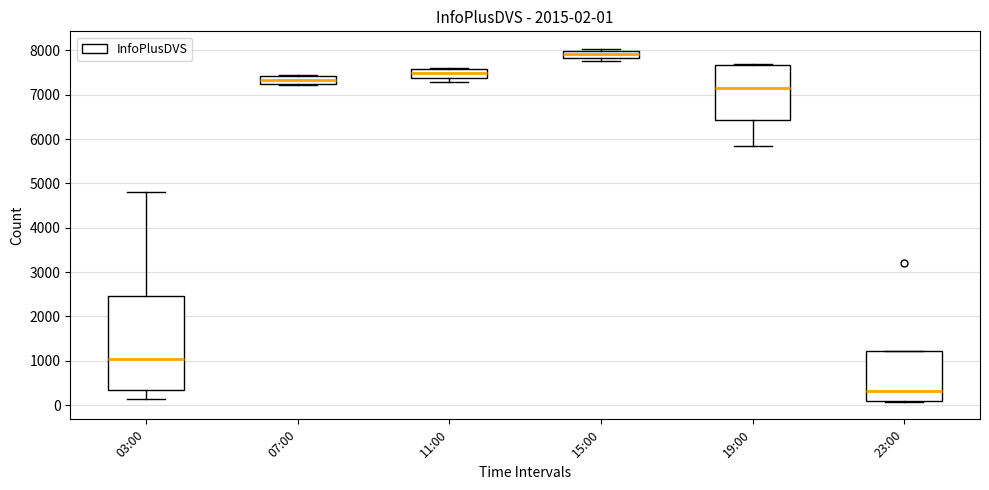

Comparing the boxes themselves (not the whiskers), which one is the tallest?

03:00